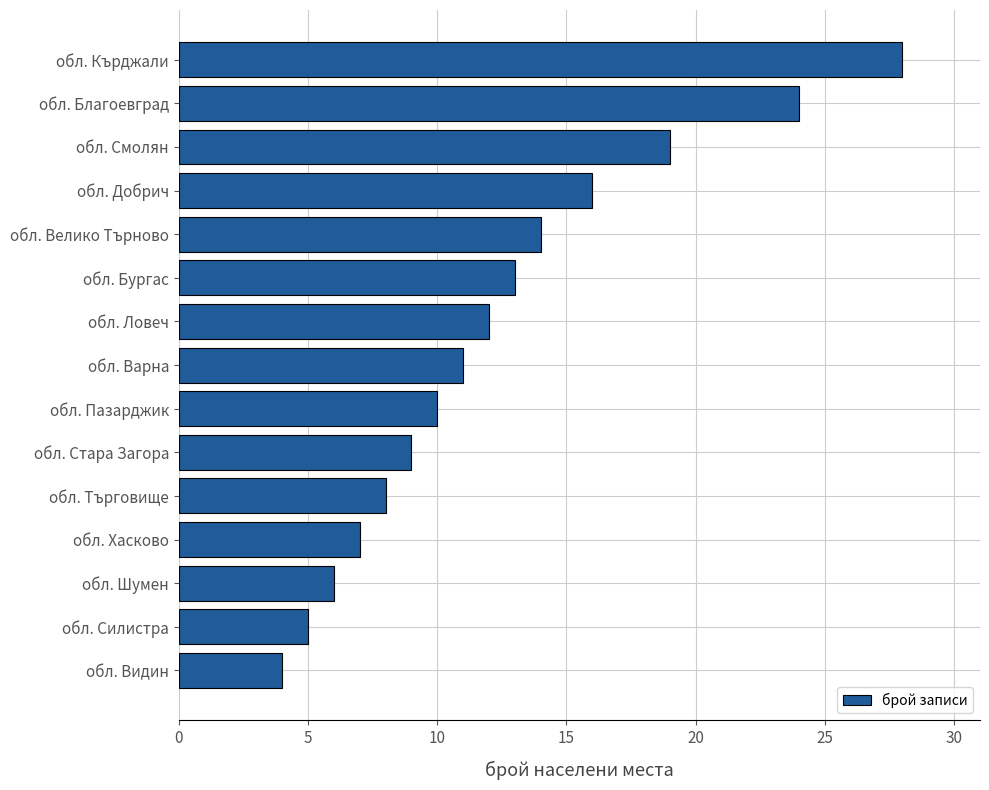

List the labels in order of value, largest first.

обл. Кърджали, обл. Благоевград, обл. Смолян, обл. Добрич, обл. Велико Търново, обл. Бургас, обл. Ловеч, обл. Варна, обл. Пазарджик, обл. Стара Загора, обл. Търговище, обл. Хасково, обл. Шумен, обл. Силистра, обл. Видин